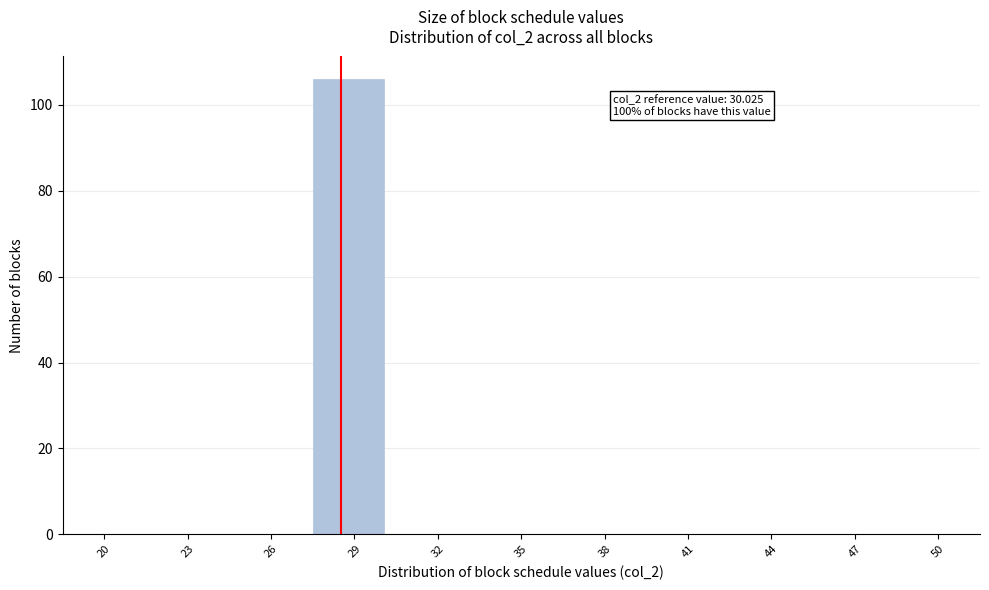

Reading left to right, list all the values displayed in this chart.

20=0	23=0	26=0	29=106	32=0	35=0	38=0	41=0	44=0	47=0	50=0